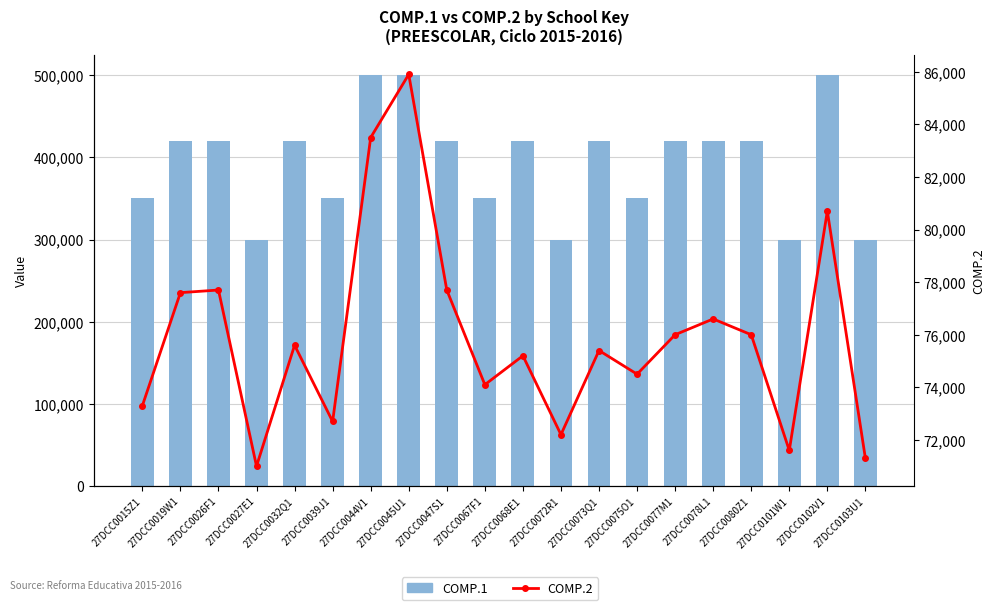

At 27DCC0068E1, list the series in order from largest to smallest.

COMP.1, COMP.2